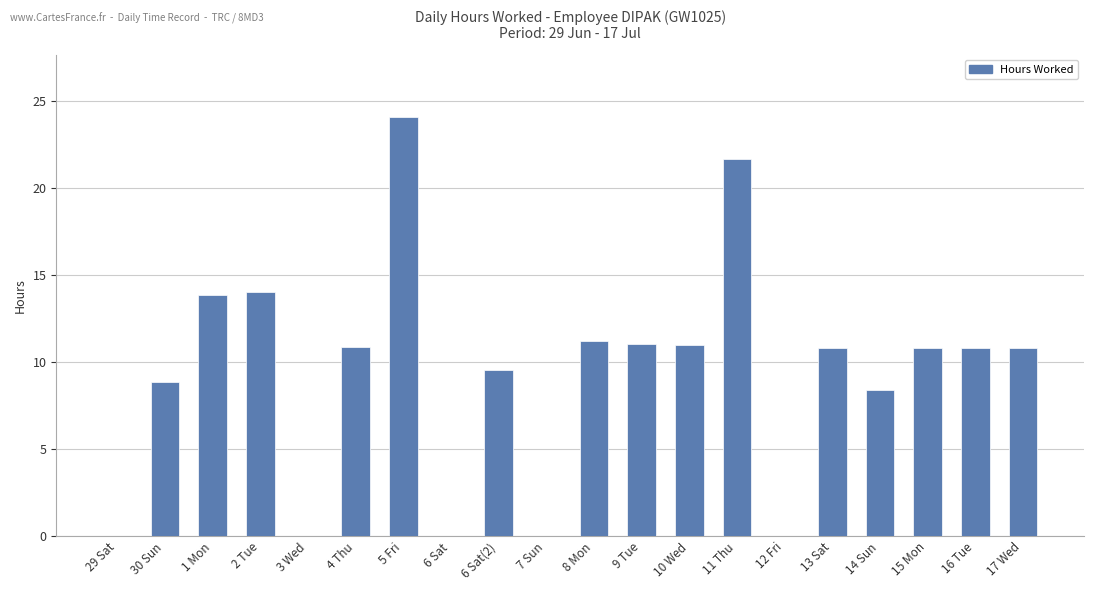

Between 16 Tue and 29 Sat, which is larger?

16 Tue